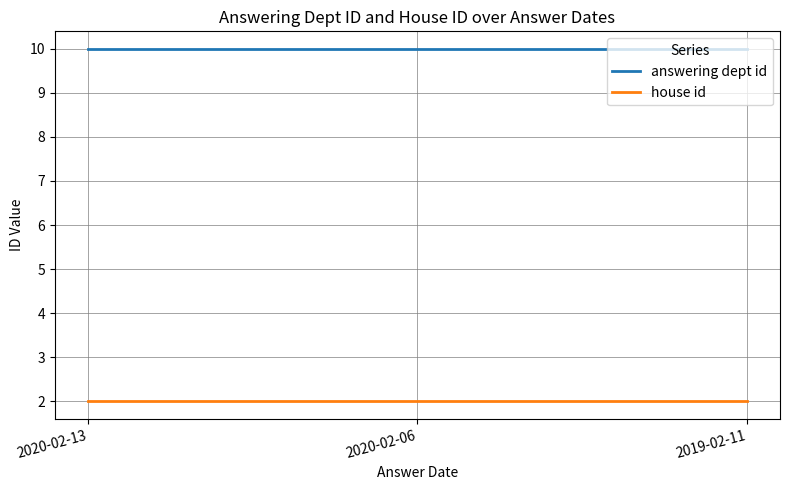

Rank the series at 2020-02-13 from lowest to highest value.

house id, answering dept id